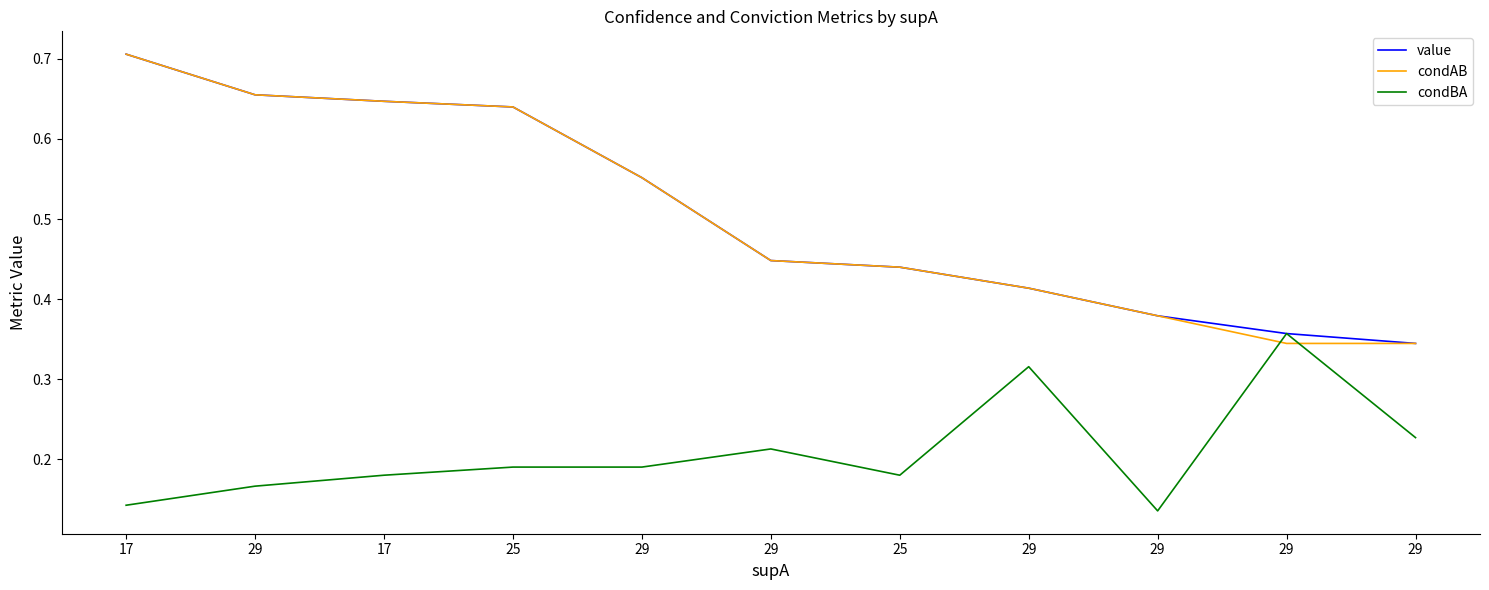

Which series has the widest spread of values?

value